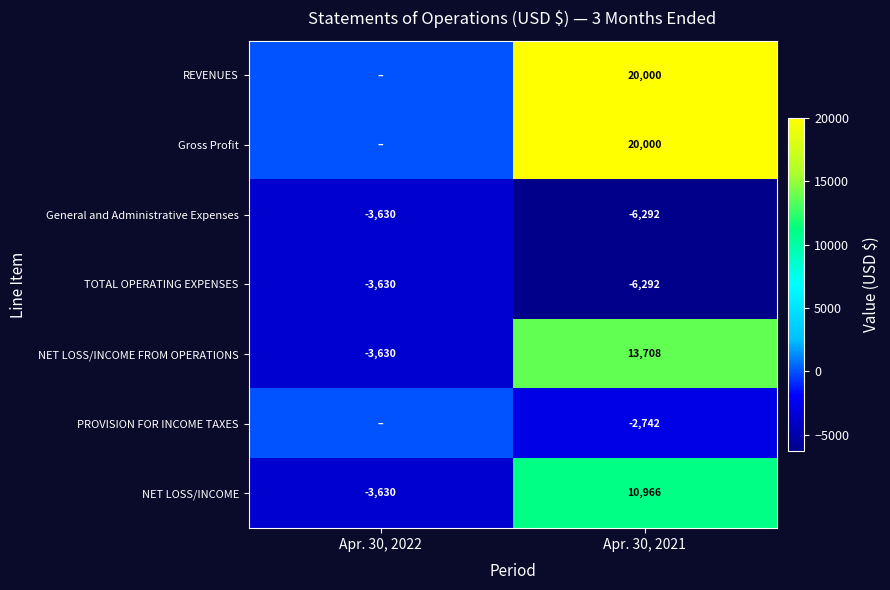

At which label does NET LOSS/INCOME FROM OPERATIONS reach its peak?

Apr. 30, 2021